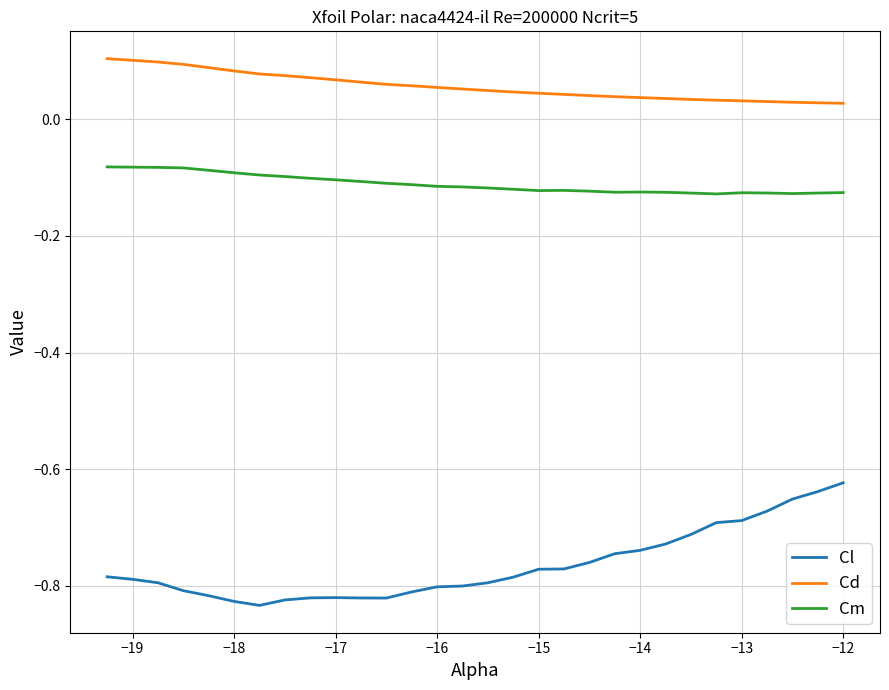

Which series has the largest total across all categories?

Cd